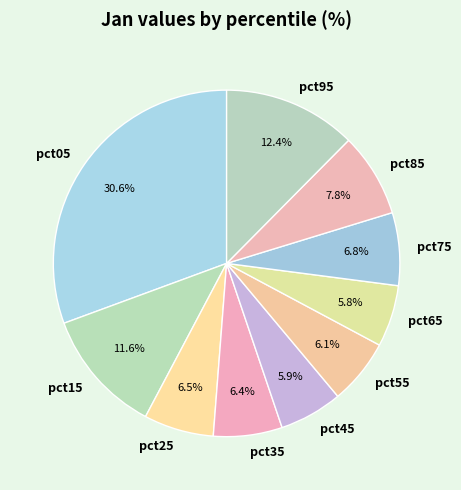

The pct85 slice represents 1% of the pie. True or false?

False